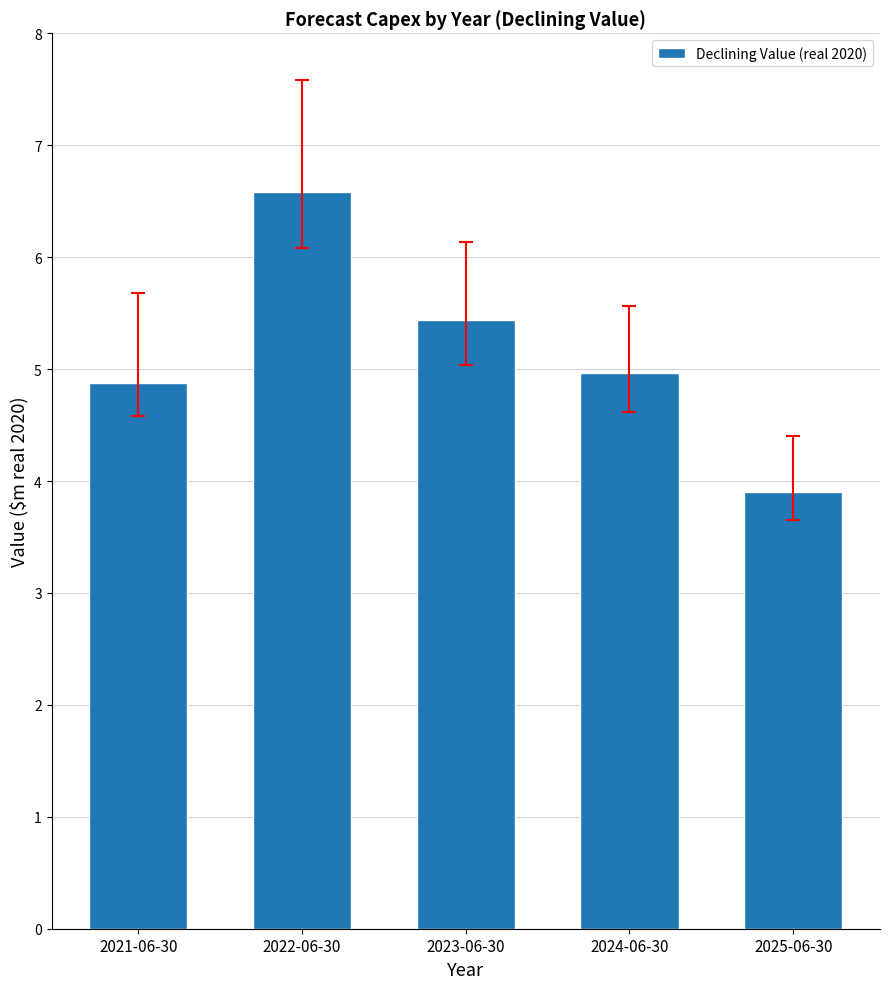

Reading right to left, list all the values displayed in this chart.

2025-06-30=3.9	2024-06-30=5.0	2023-06-30=5.4	2022-06-30=6.6	2021-06-30=4.9